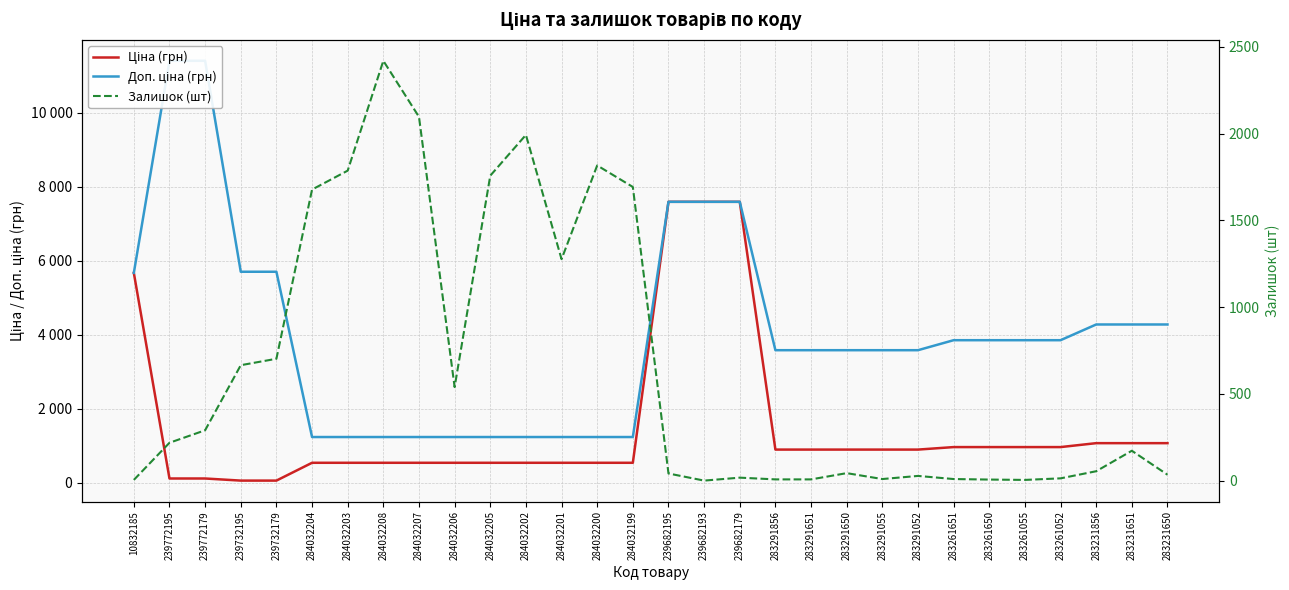

Rank the series by their maximum value, from lowest to highest.

Залишок (шт), Ціна (грн), Доп. ціна (грн)